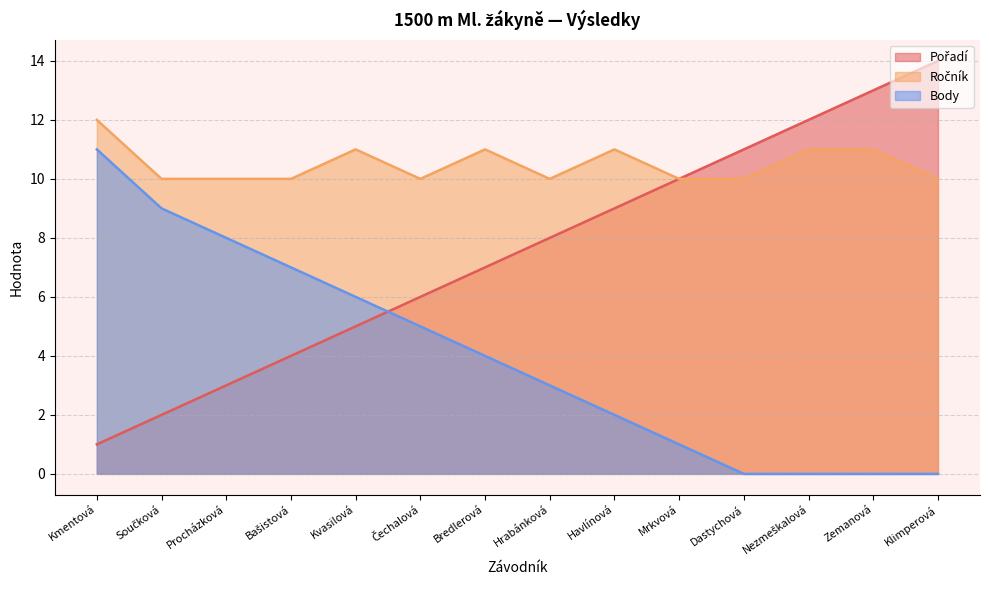

Reading left to right, extract all data points from this chart.

Pořadí: 1	2	3	4	5	6	7	8	9	10	11	12	13	14
Ročník: 12	10	10	10	11	10	11	10	11	10	10	11	11	10
Body: 11	9	8	7	6	5	4	3	2	1	0	0	0	0